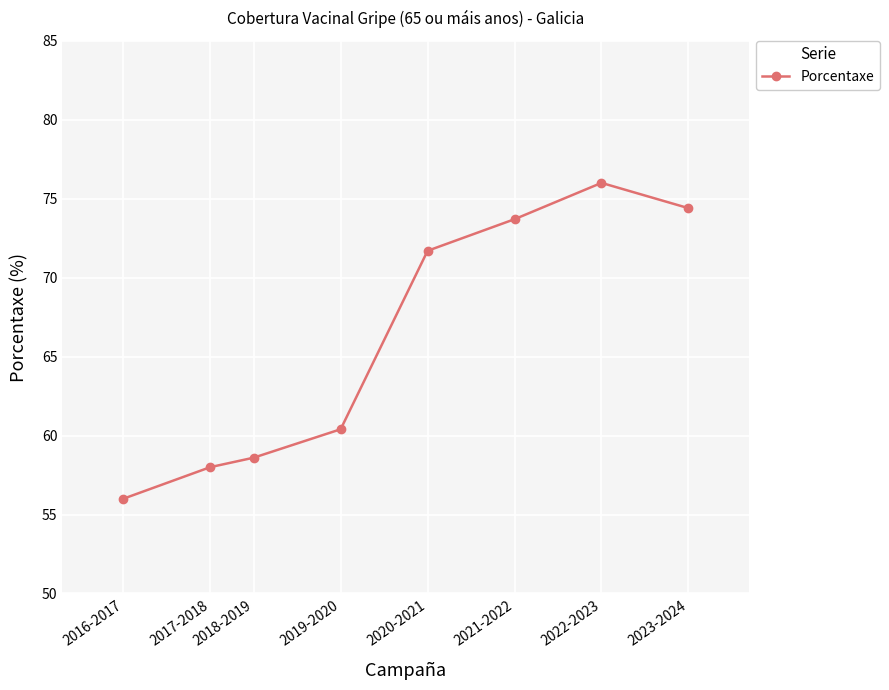

At which category does the data reach its first local peak?

2022-2023